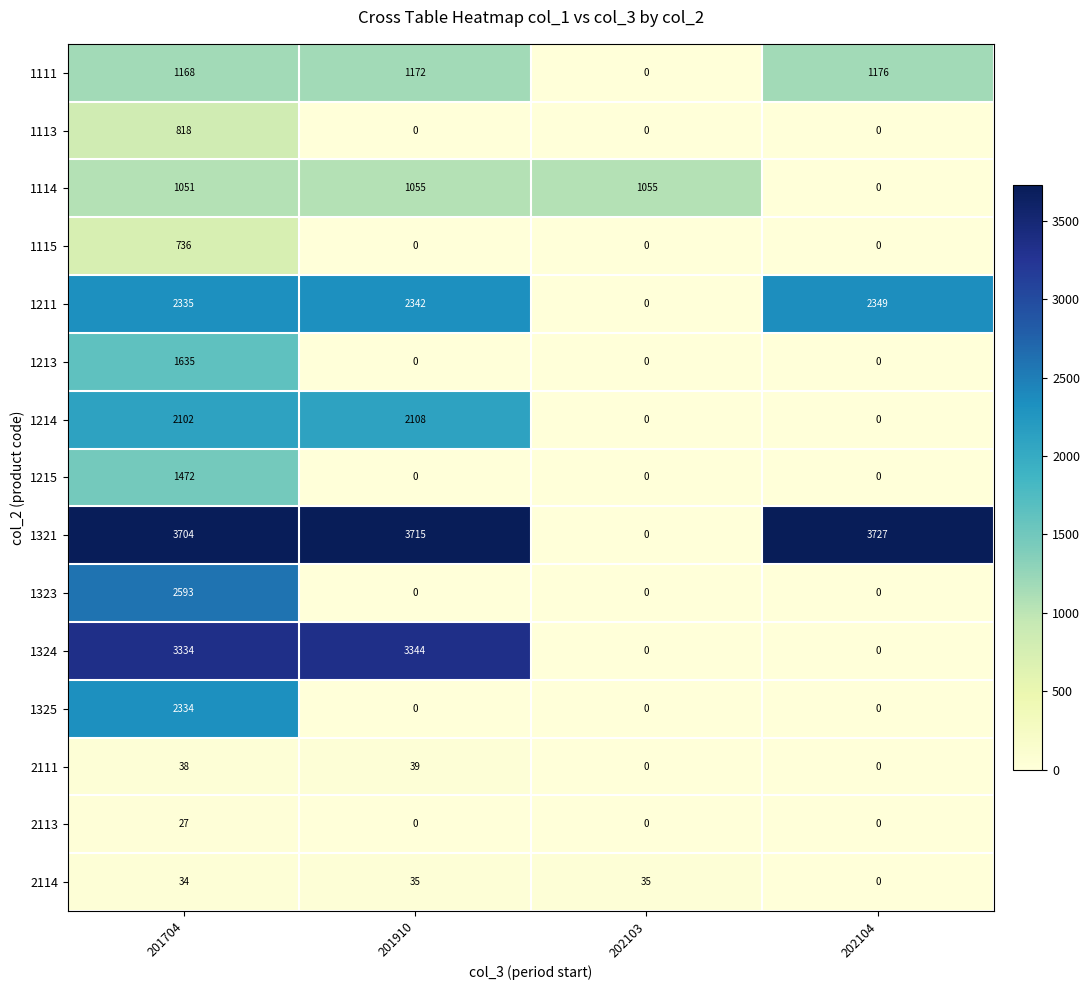

What is the difference between the second highest and second lowest values in the 1114 series?

4